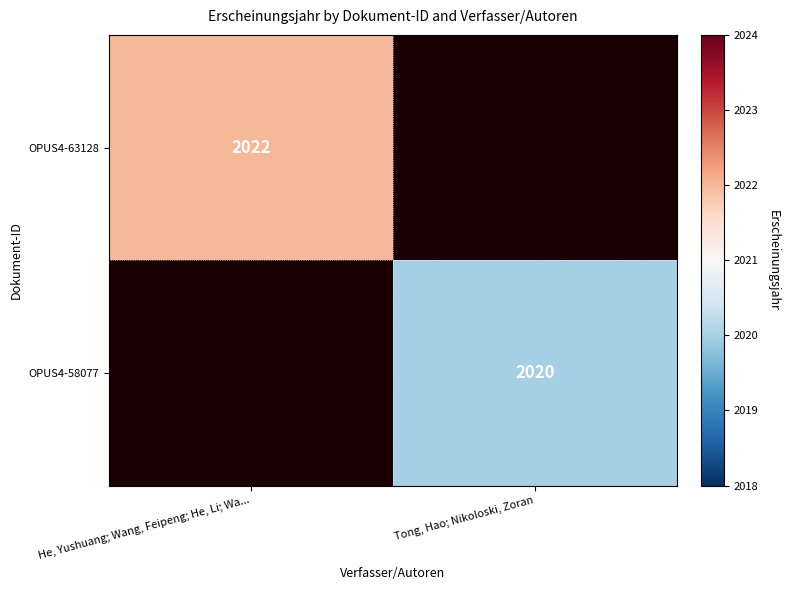

The OPUS4-58077 series shows 2020 at Tong, Hao; Nikoloski, Zoran. True or false?

True